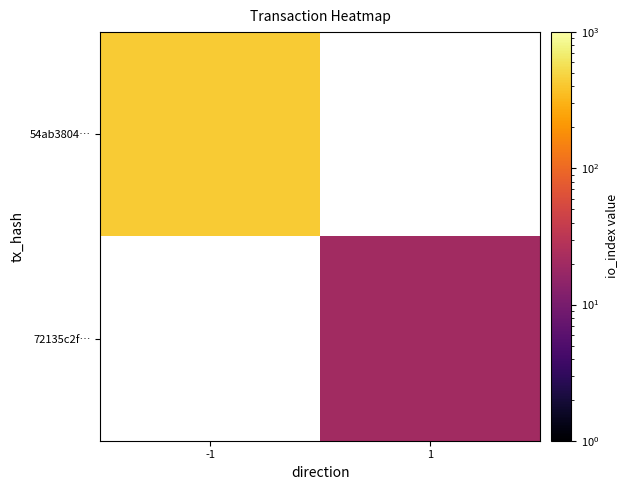

Which series has the largest range (max minus min)?

54ab3804…